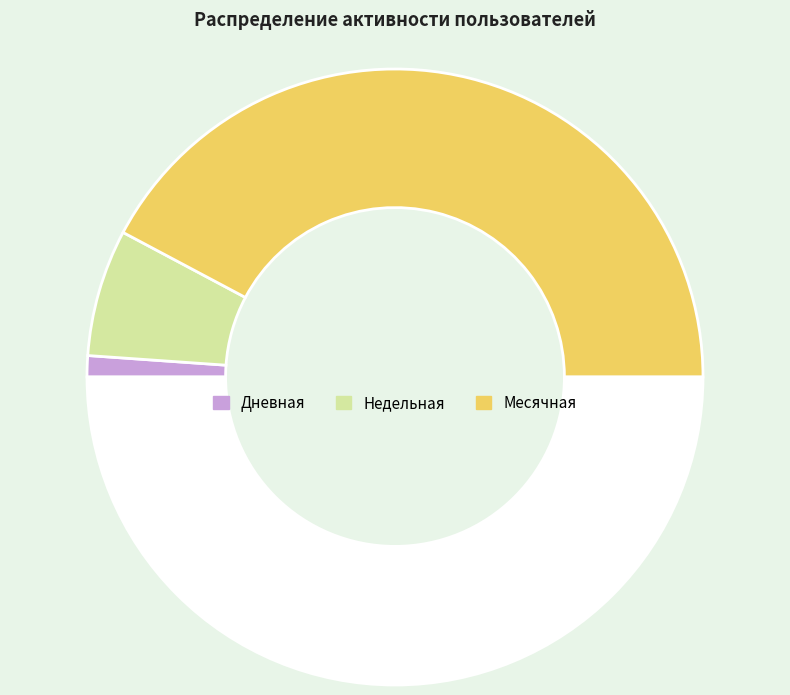

How many segments does this pie chart have?

4